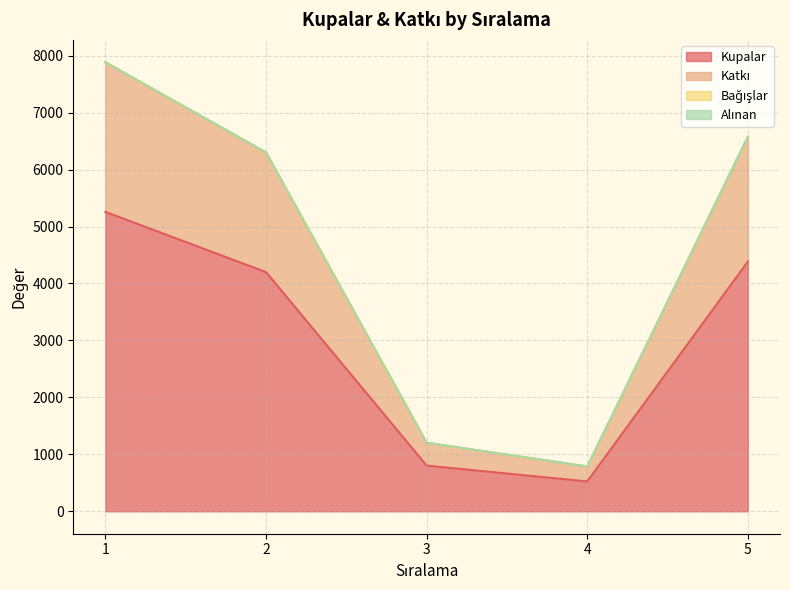

At which label does Kupalar first exceed 4200?

1